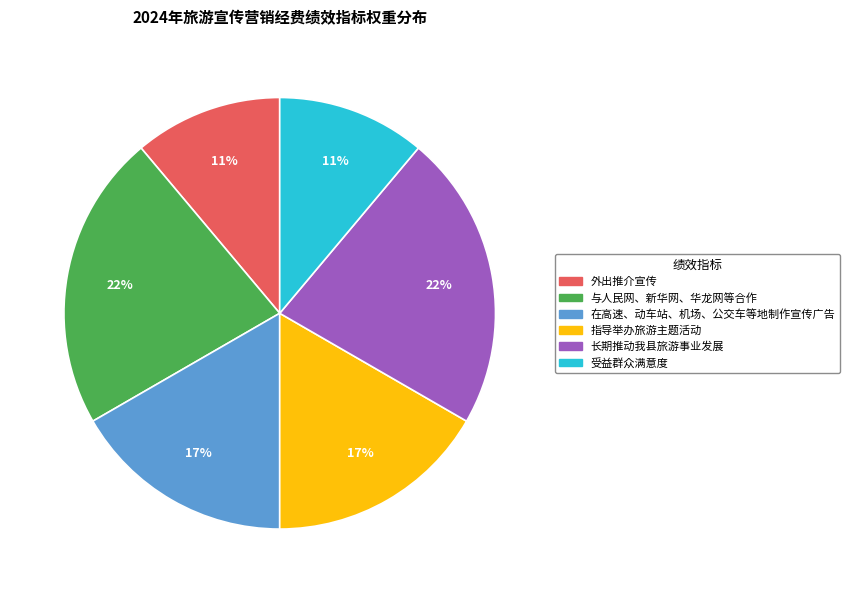

To the nearest percent, what is the average slice percentage?

17%